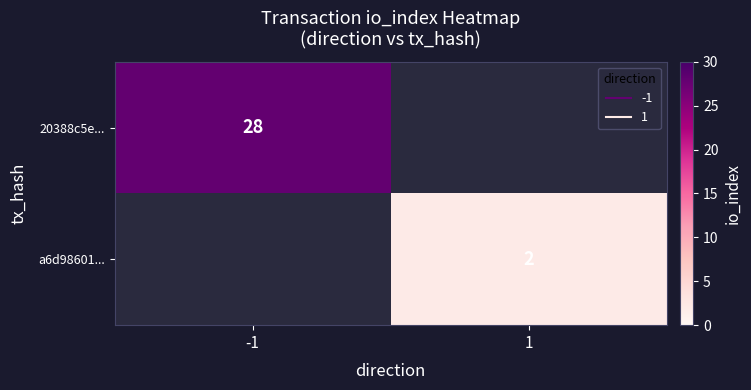

Rank the series at -1 from highest to lowest value.

20388c5e..., a6d98601...